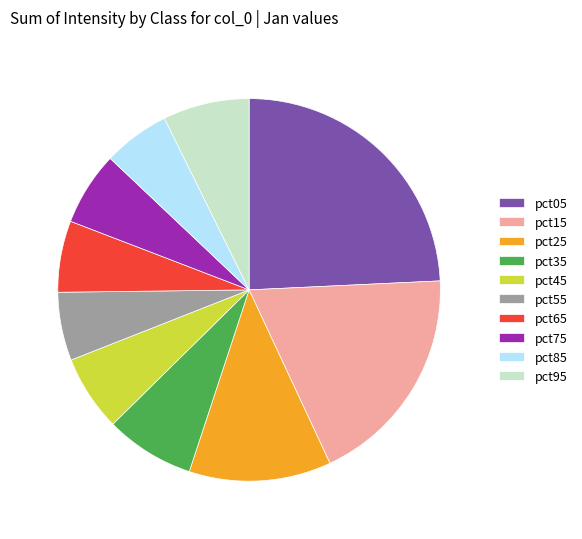

Is it true that pct45 is 6% of the pie?

True